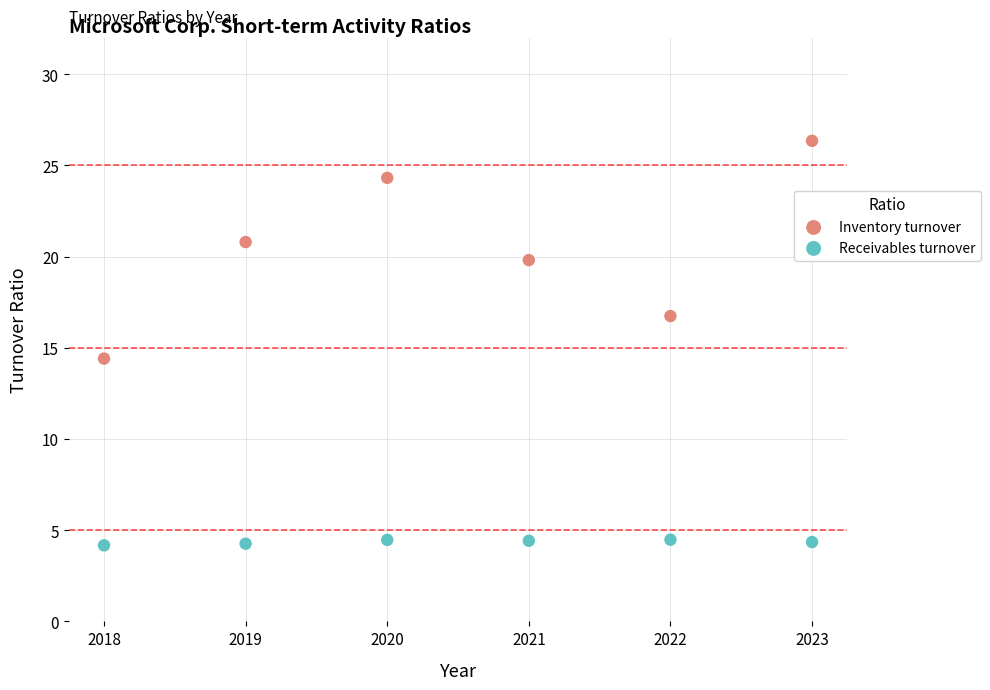

What are all the series names shown in the legend?

Inventory turnover, Receivables turnover